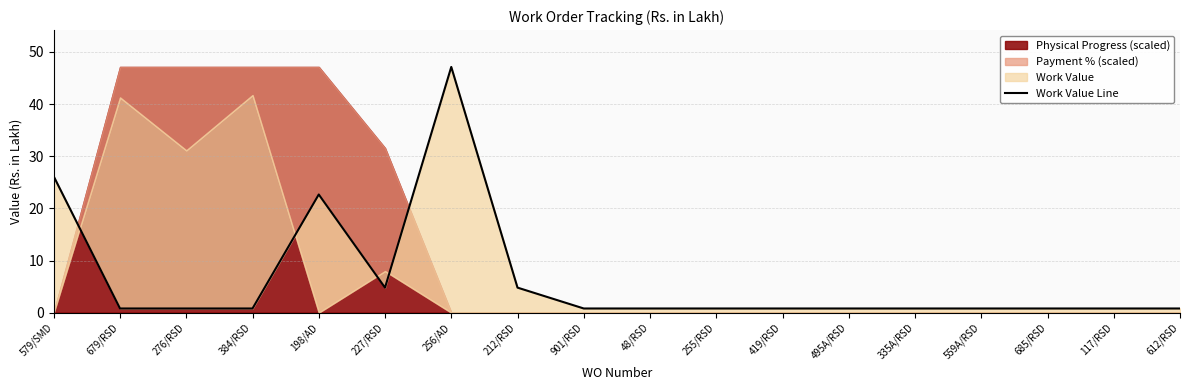

What is the change in value from 198/AD to 901/RSD?

-21.9